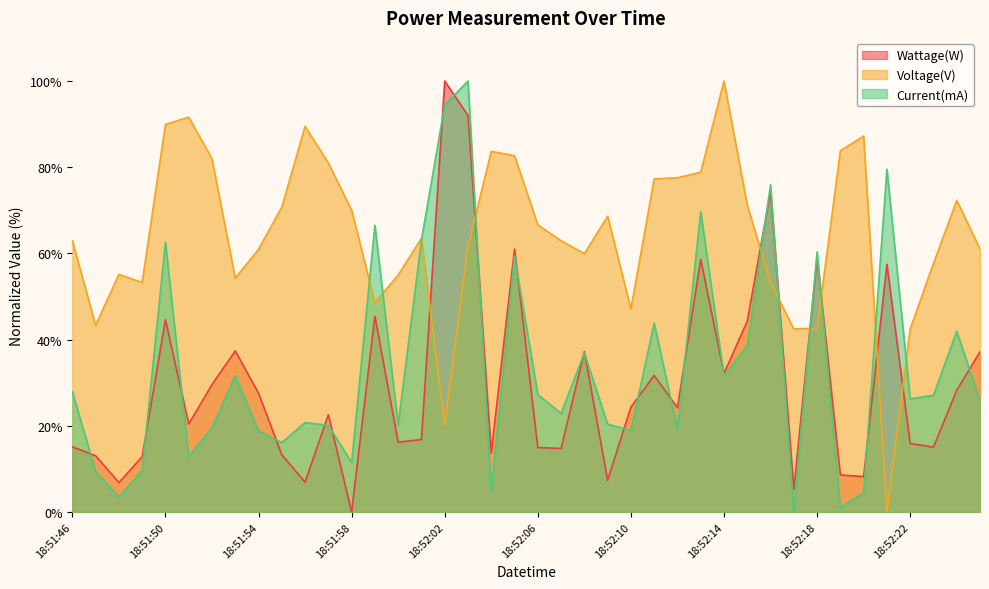

What position from the right is 18:52:23?

3